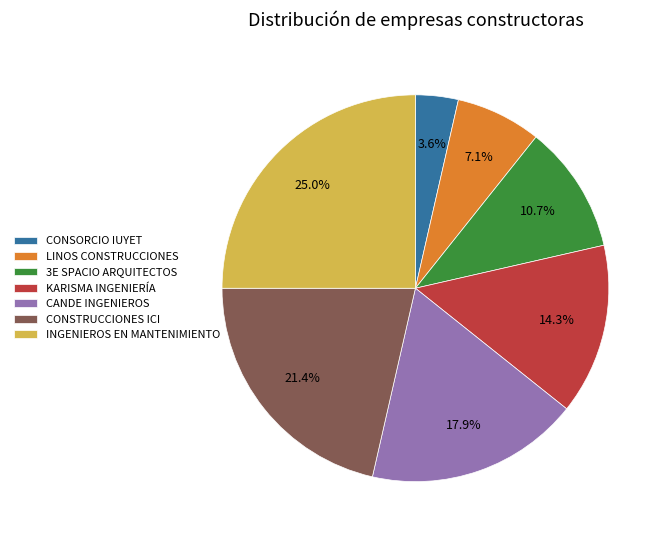

How much of the chart is everything except KARISMA INGENIERÍA?

85.7%